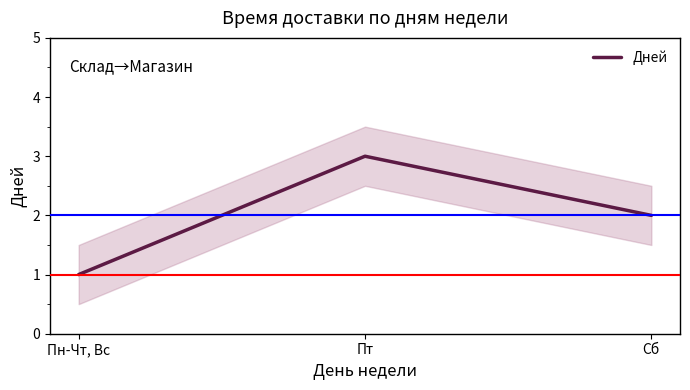

What is the change in value from Пт to Сб?

-1